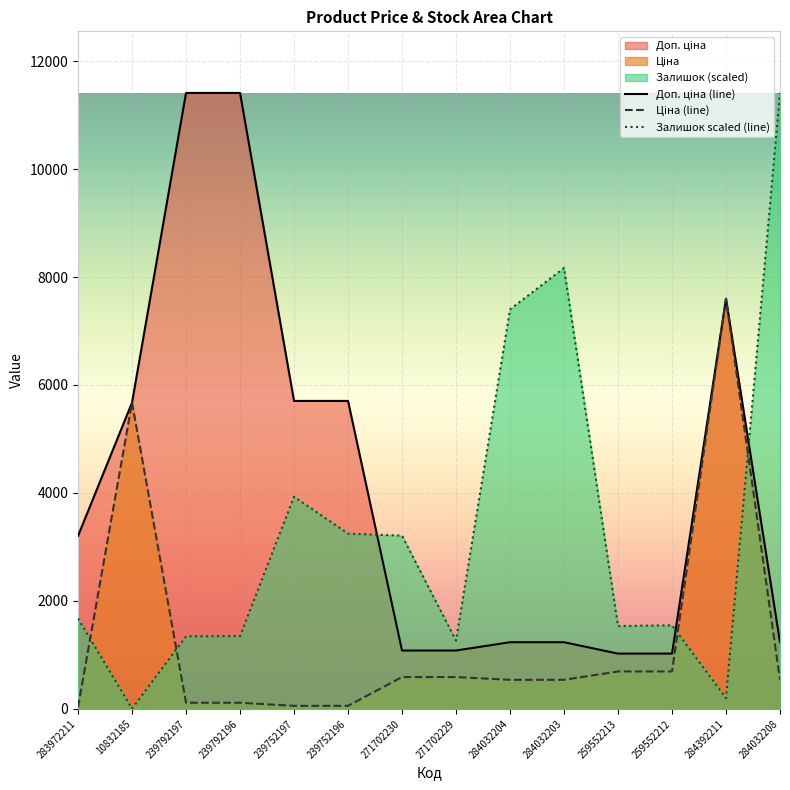

Which series changed the most between 10832185 and 284392211?

Ціна